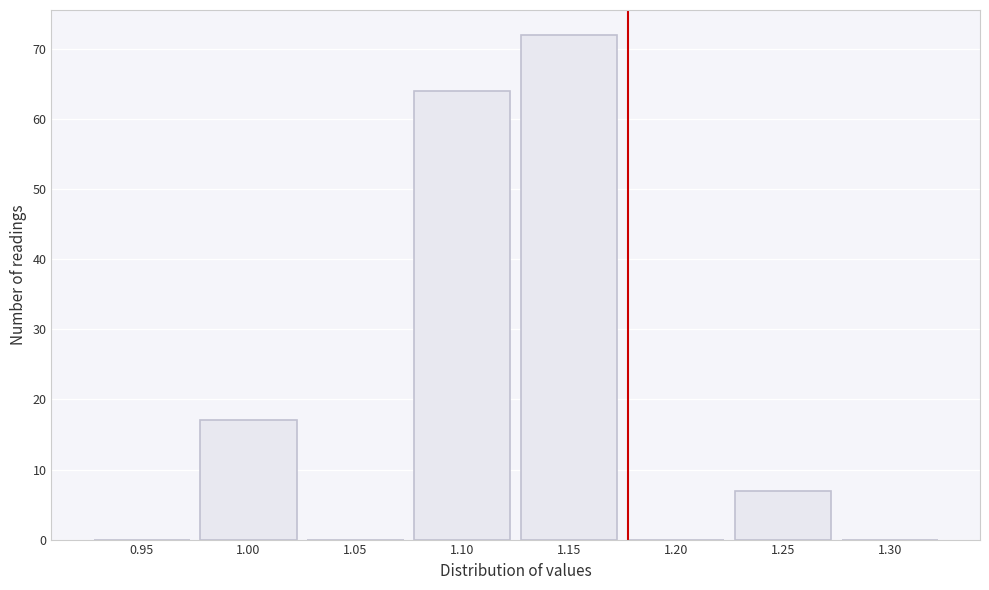

Reading right to left, what are all the values shown in this chart?

1.30=0	1.25=7	1.20=0	1.15=72	1.10=64	1.05=0	1.00=17	0.95=0